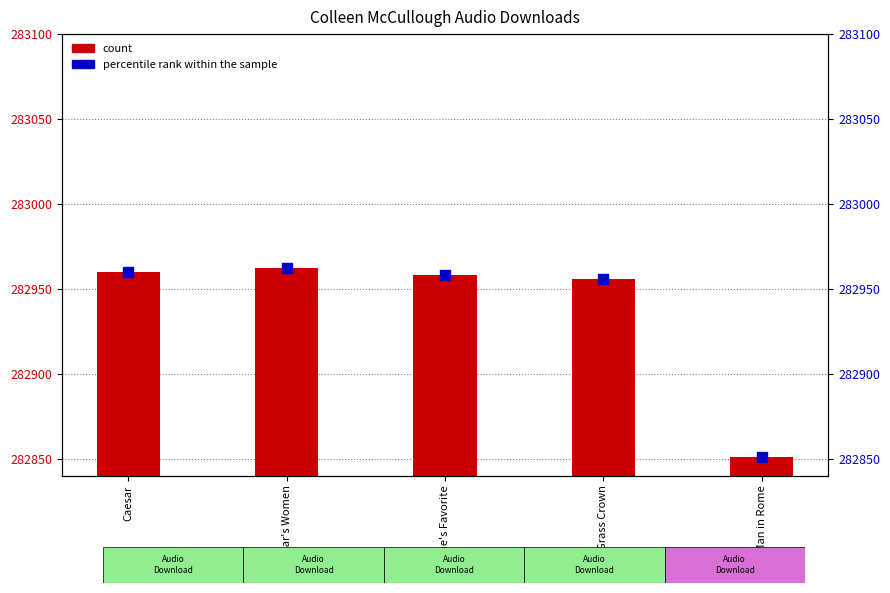

Is the value of Key at Caesar greater than the value of percentile rank within the sample at First Man in Rome?

Yes